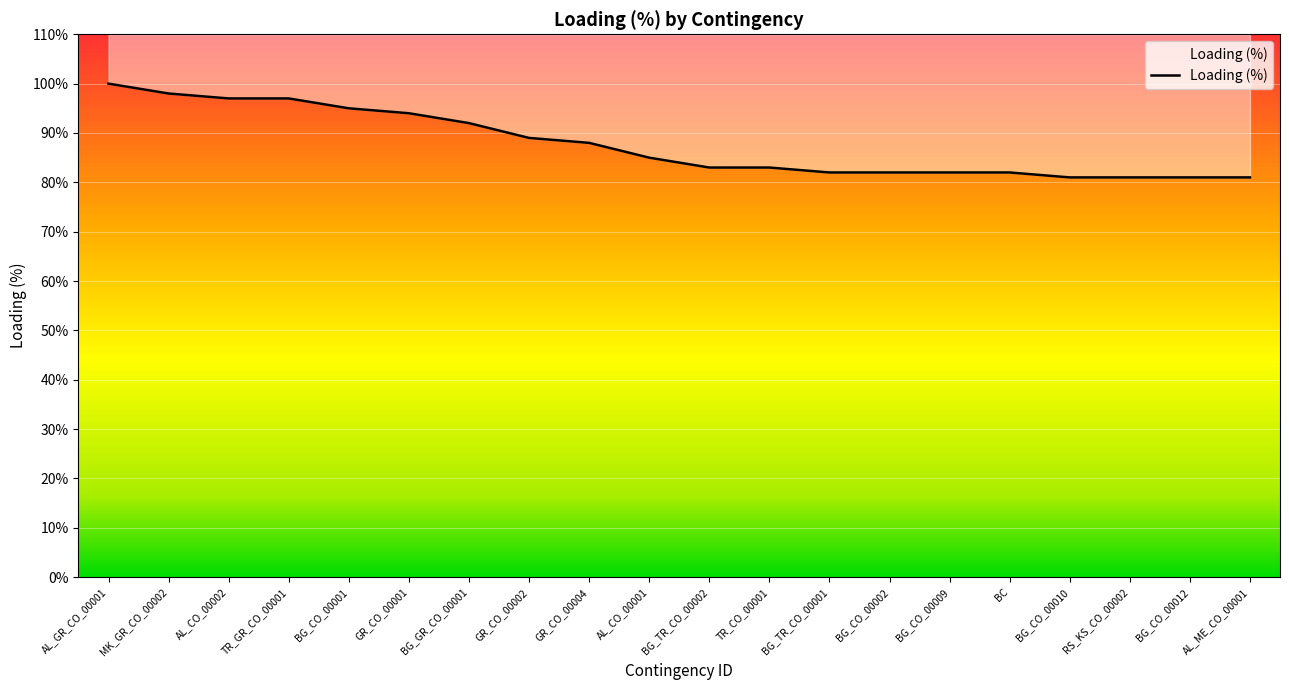

What is the label of the 11th point from the left?

BG_TR_CO_00002